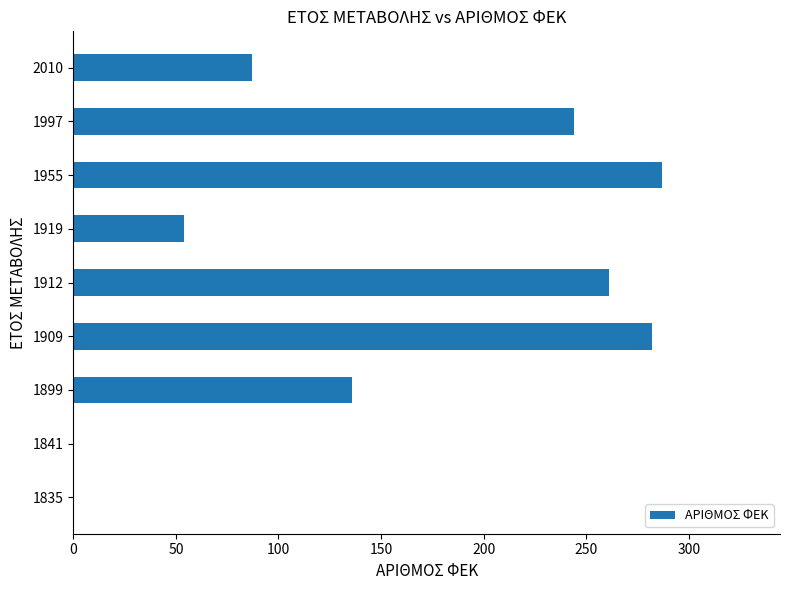

What is the ratio of the value at 1909 to the value at 2010?

3.2